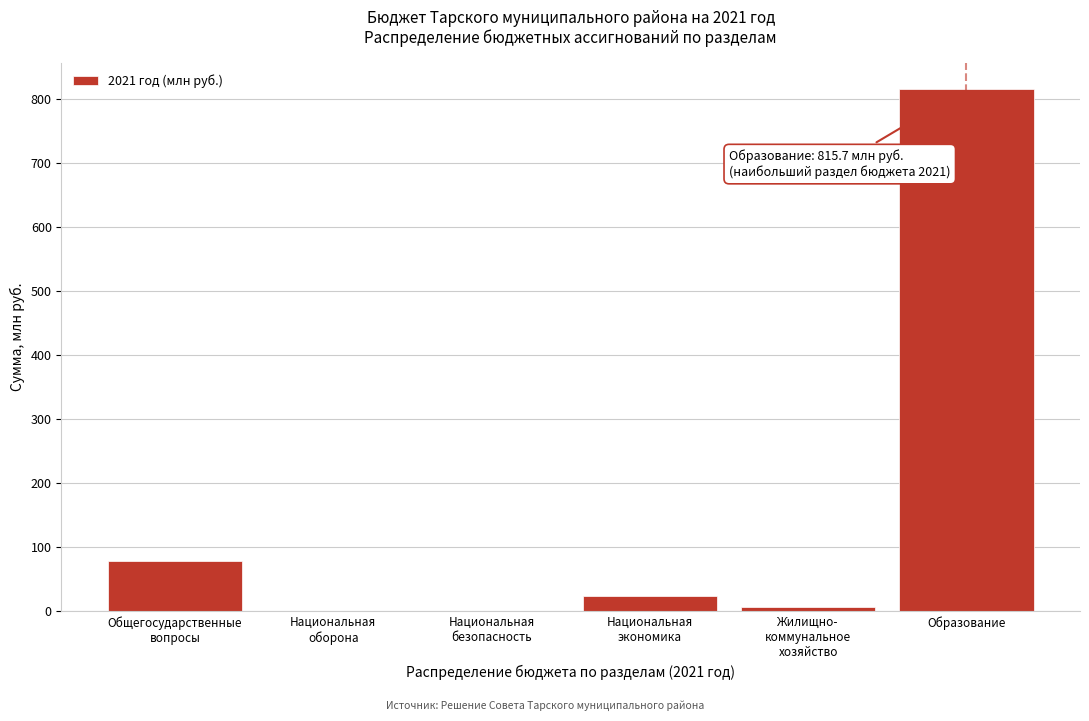

What value does the data have at Образование?

815.7